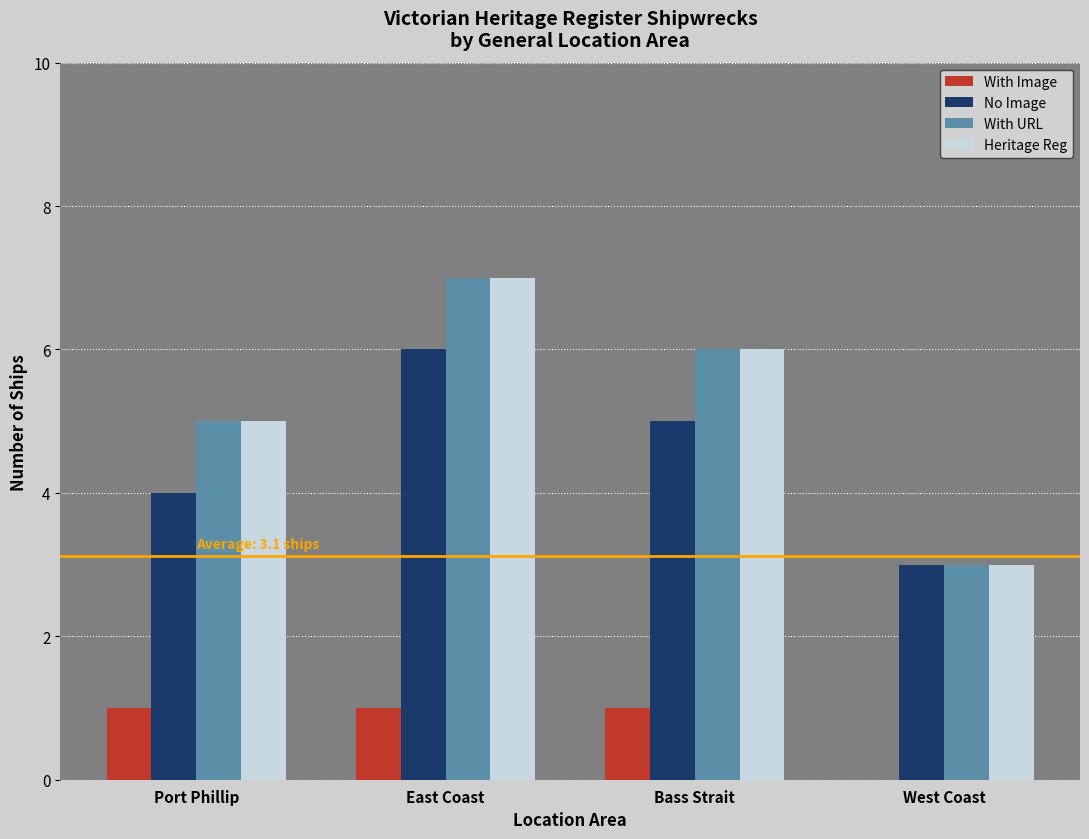

Reading right to left, transcribe all the data shown in this chart.

With Image: West Coast=0	Bass Strait=1	East Coast=1	Port Phillip=1
No Image: West Coast=3	Bass Strait=5	East Coast=6	Port Phillip=4
With URL: West Coast=3	Bass Strait=6	East Coast=7	Port Phillip=5
Heritage Reg: West Coast=3	Bass Strait=6	East Coast=7	Port Phillip=5